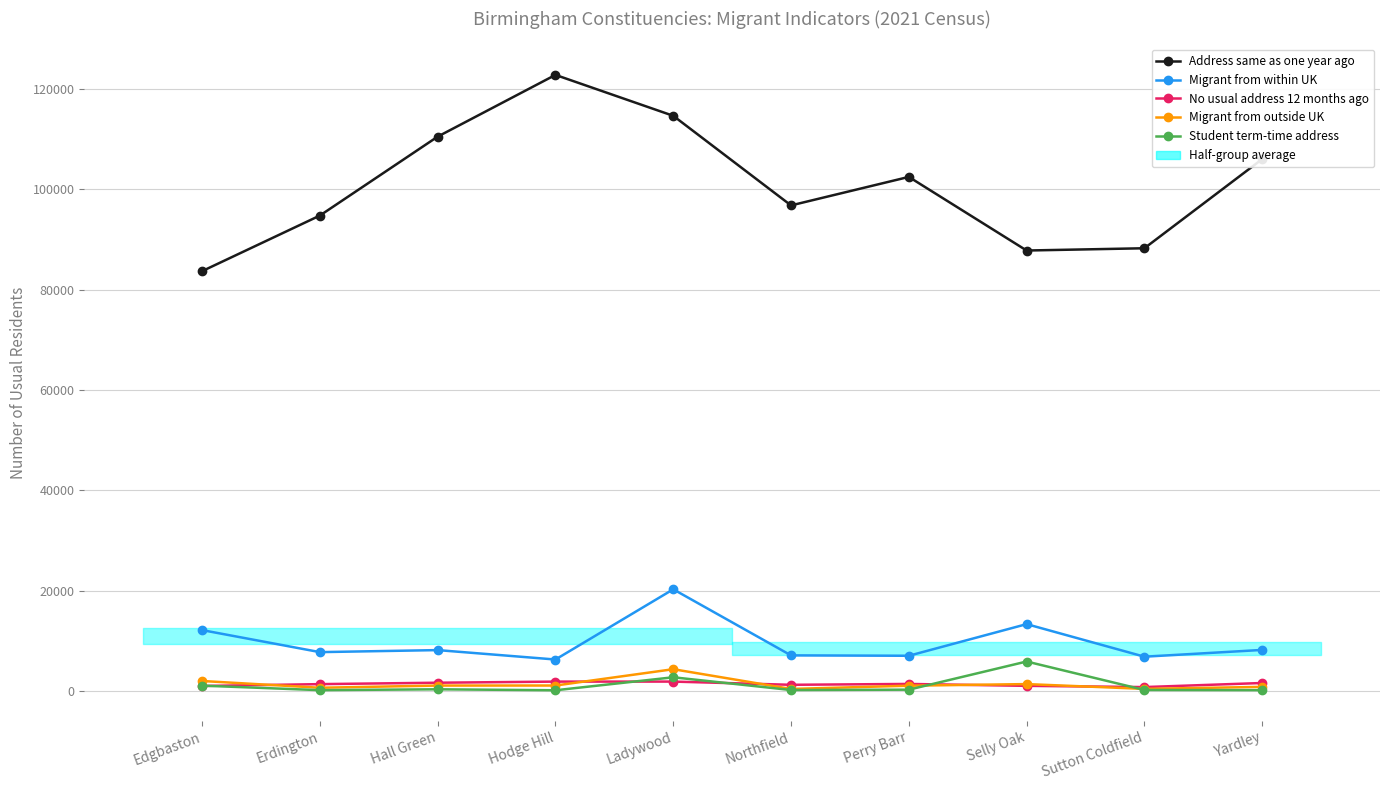

What is the sum of all No usual address 12 months ago values?

14220